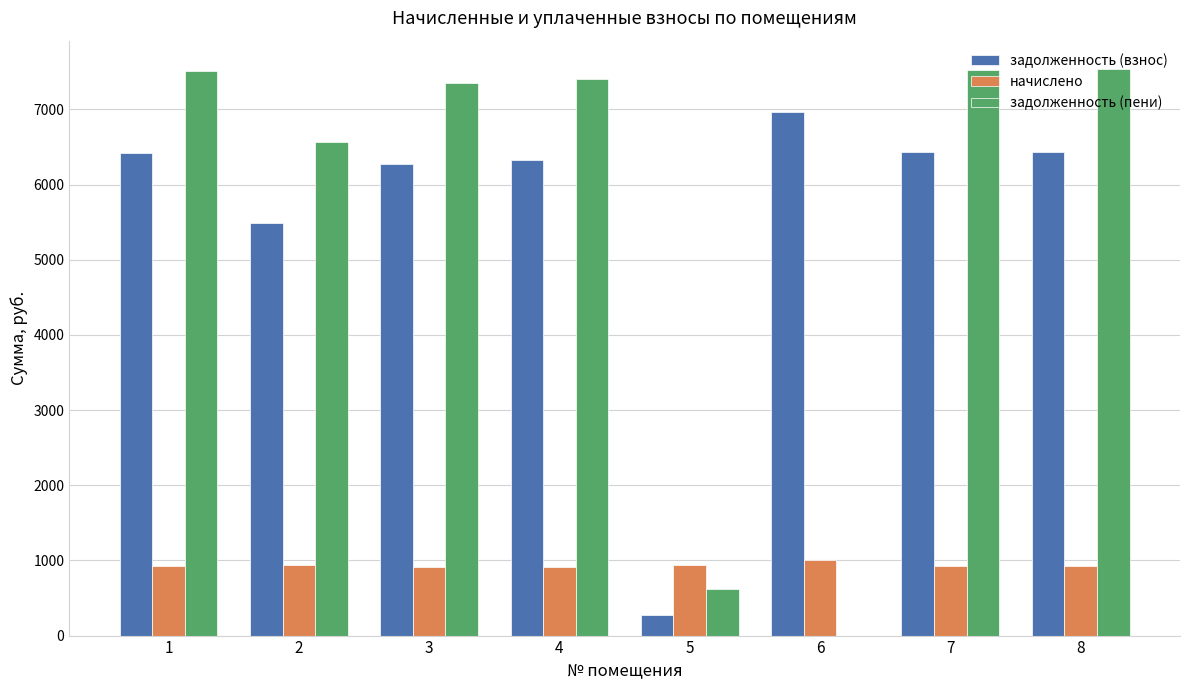

The value of задолженность (пени) at 1 is 3822.1. True or false?

False